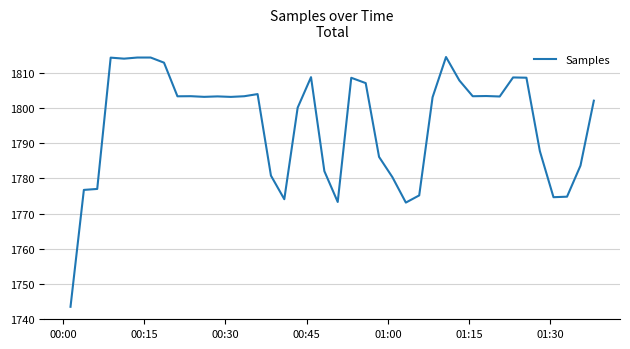

What is the minimum value shown in the chart?

1743.5